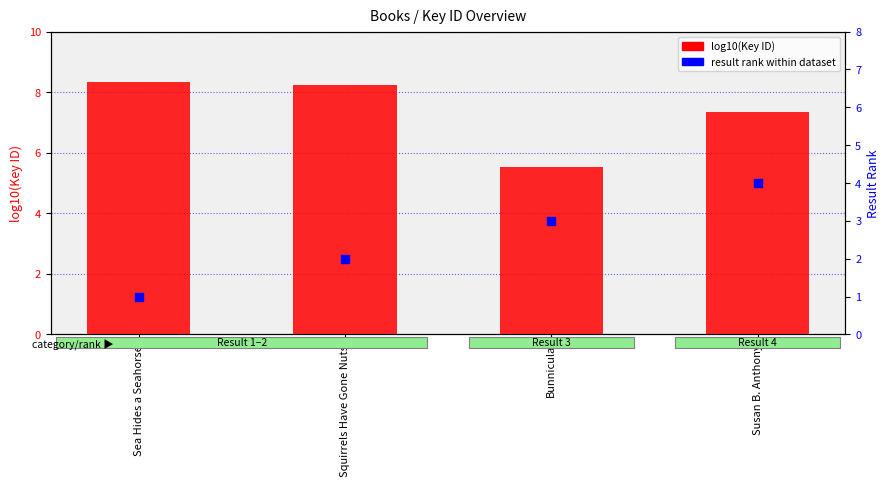

Is the value of log10(Key) at Susan B. Anthony greater than the value of result rank at Bunnicula?

Yes